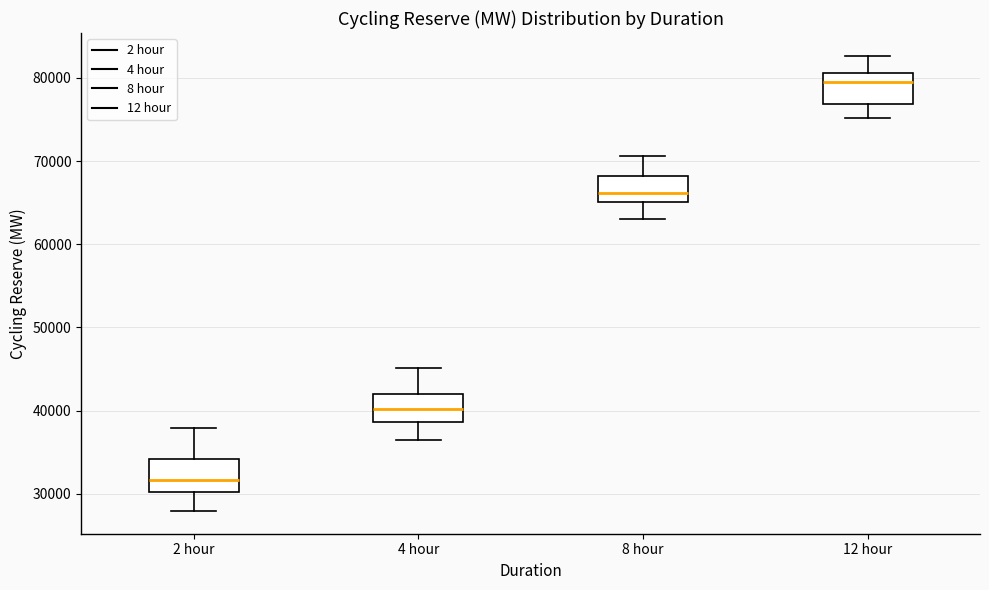

Which box's median line is the highest?

12 hour